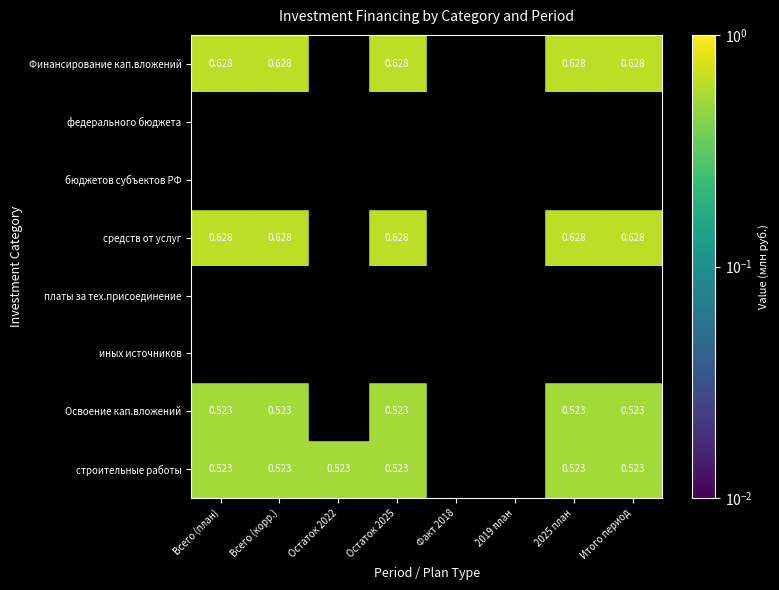

What is the total value across all series at Всего (корр.)?

2.3